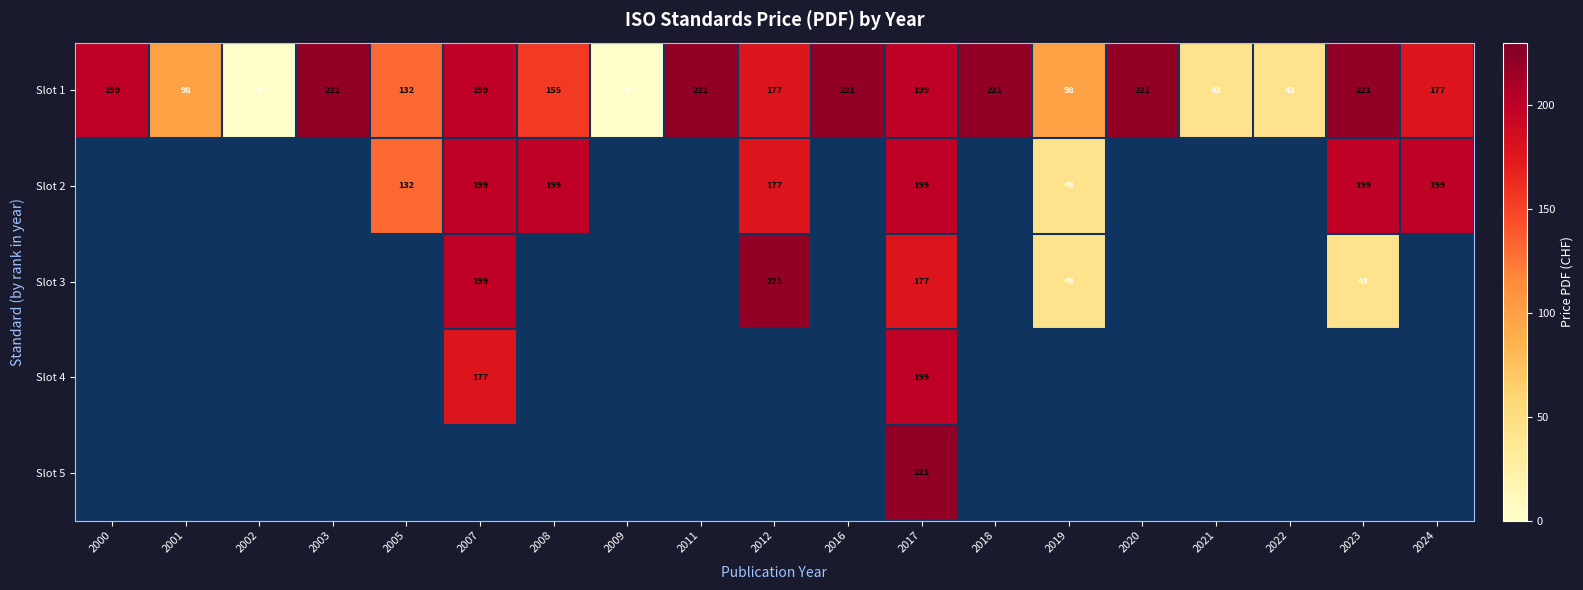

How many distinct data groups are displayed?

5